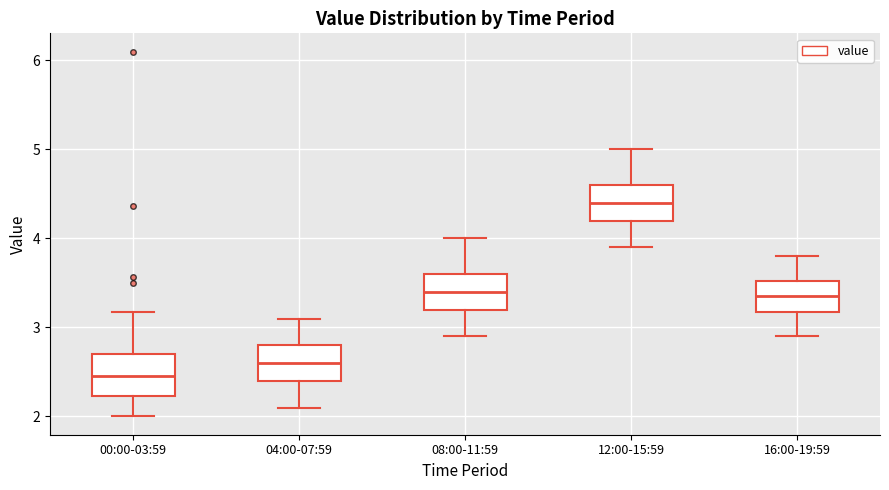

Reading left to right, transcribe this box plot: for each box, give where its median line is, the range the box spans, and where its two whiskers end, as read against the y-axis. The values are not printed on the chart, so give them approximately, as read against the axis.

00:00-03:59: median 2.5, box 2.2 to 2.7, whiskers 2.0 to 3.2
04:00-07:59: median 2.6, box 2.4 to 2.8, whiskers 2.1 to 3.1
08:00-11:59: median 3.4, box 3.2 to 3.6, whiskers 2.9 to 4.0
12:00-15:59: median 4.4, box 4.2 to 4.6, whiskers 3.9 to 5.0
16:00-19:59: median 3.4, box 3.2 to 3.5, whiskers 2.9 to 3.8